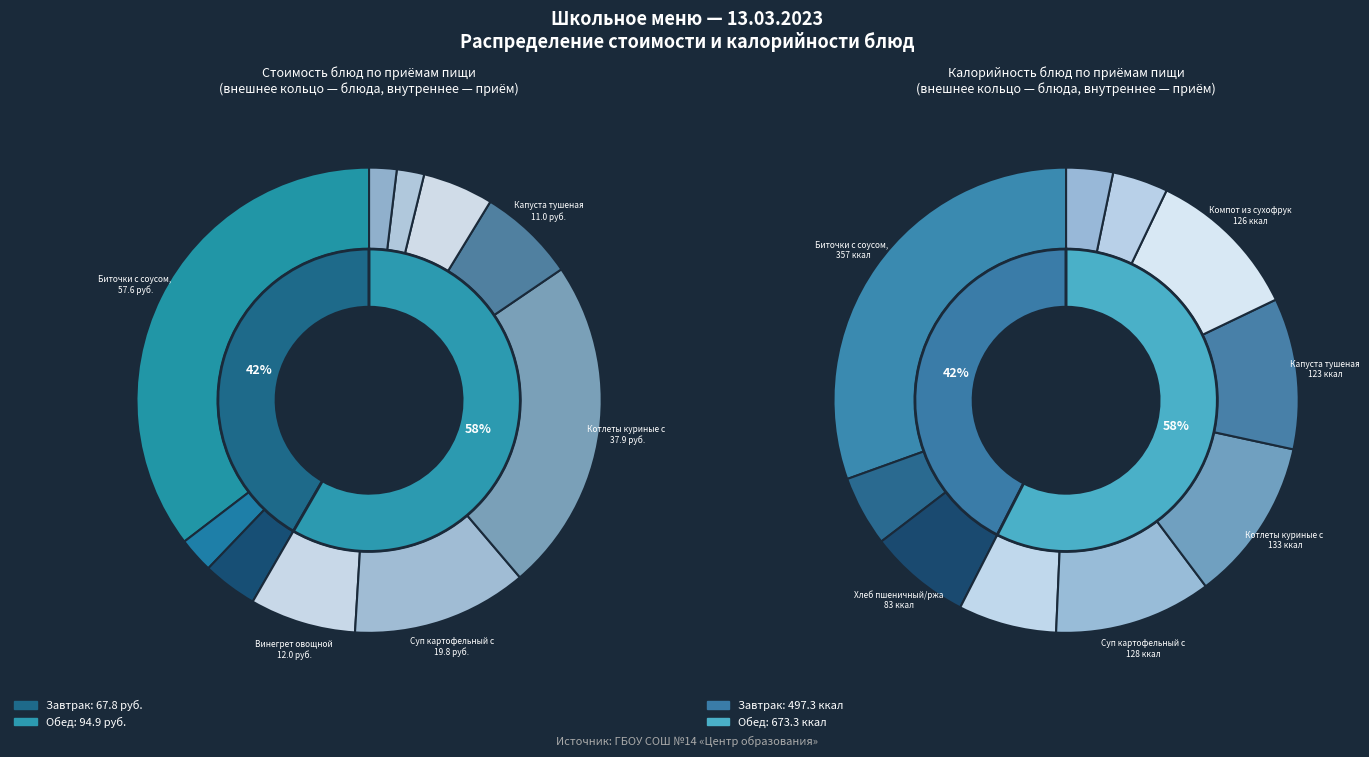

What is the smallest slice in the pie chart?

Хлеб пшеничный